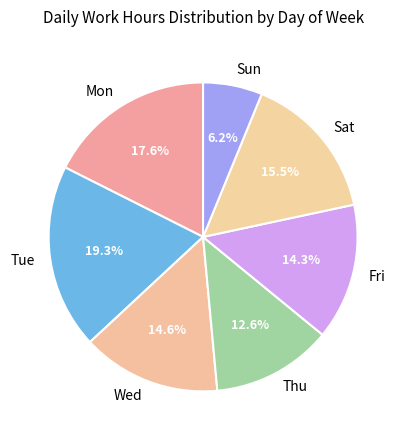

Is there any slice that represents more than half of the pie?

No